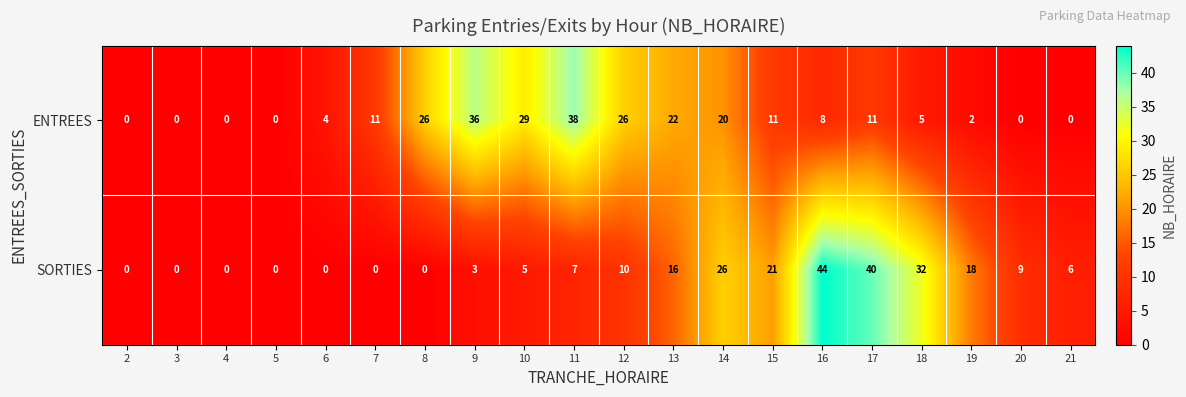

At which category is the sum across all series the highest?

16